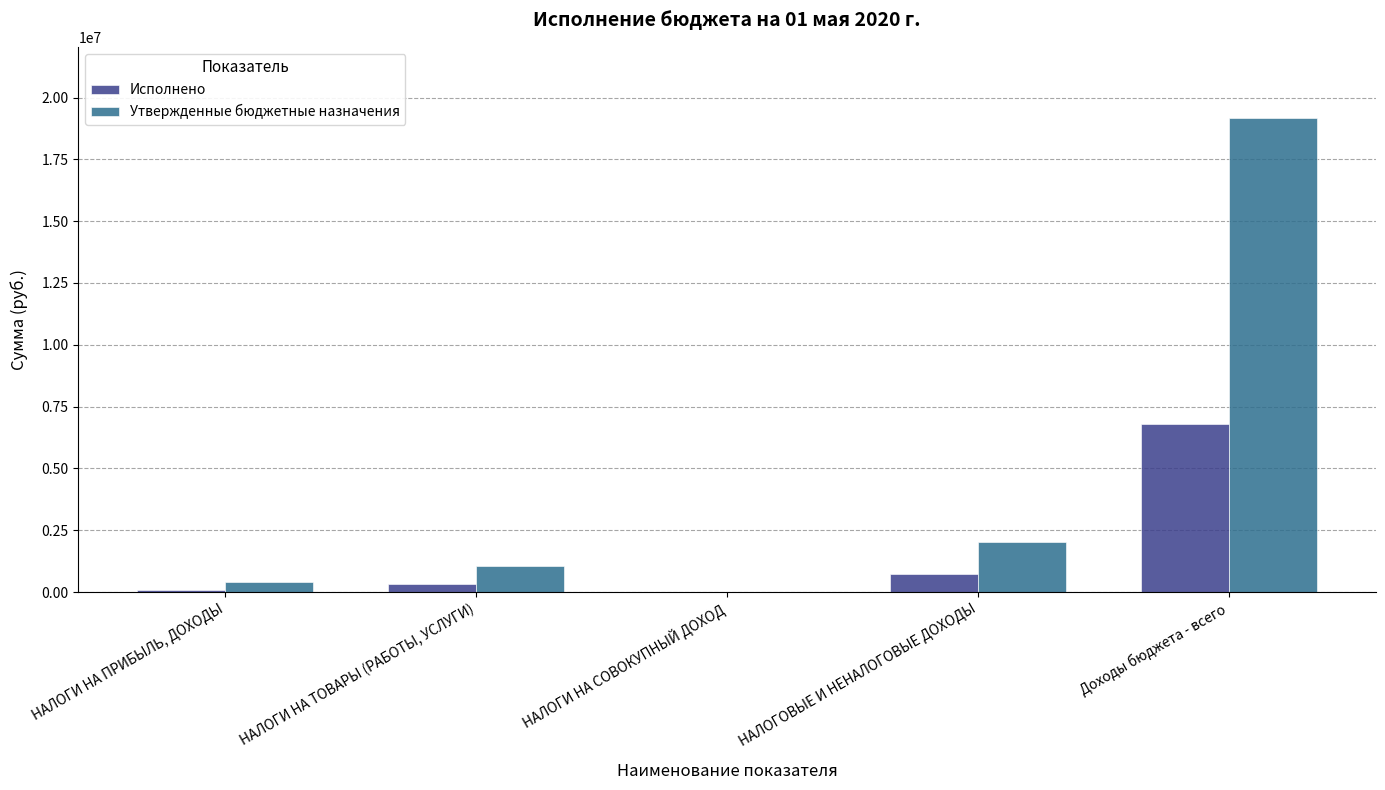

Between НАЛОГОВЫЕ И НЕНАЛОГОВЫЕ ДОХОДЫ and Доходы бюджета - всего, which series saw the biggest shift?

Утвержденные бюджетные назначения